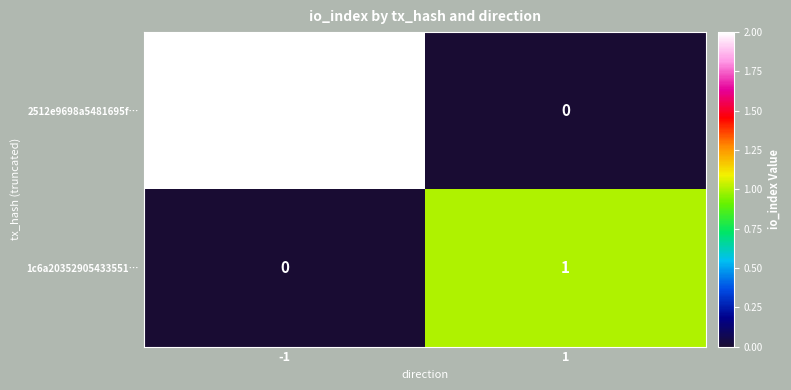

Which series has the largest total across all categories?

2512e9698a5481695f…